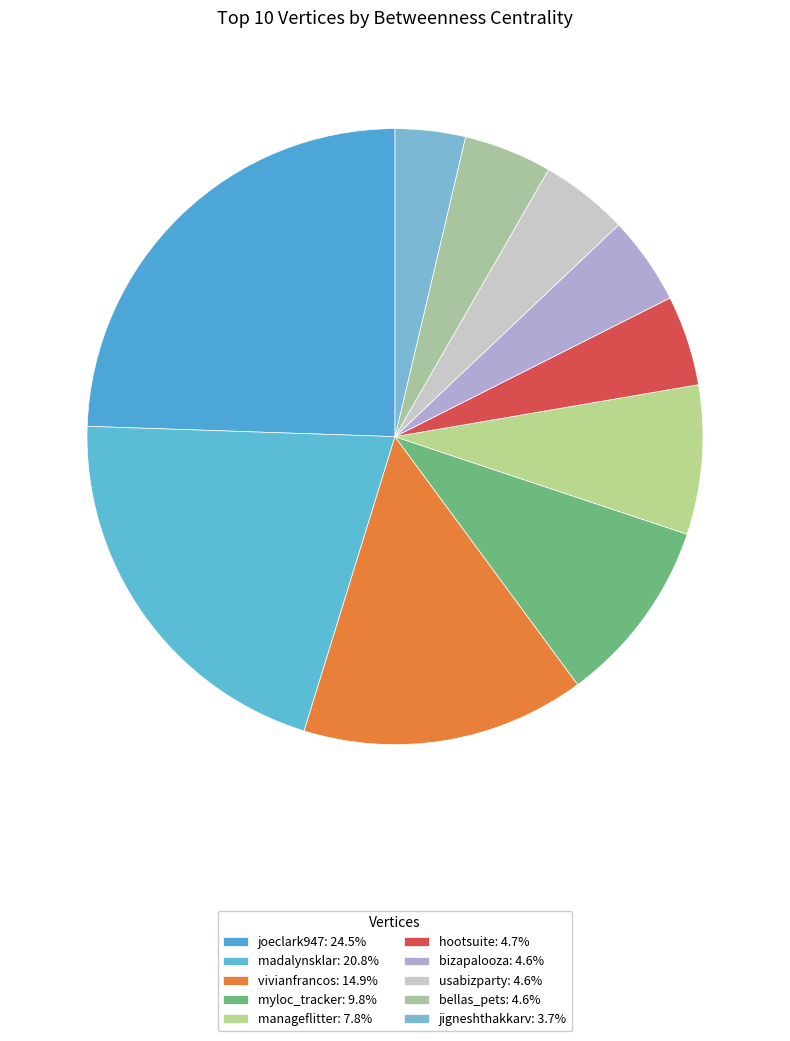

Combined, what portion of the pie is madalynsklar and myloc_tracker?

30.5%